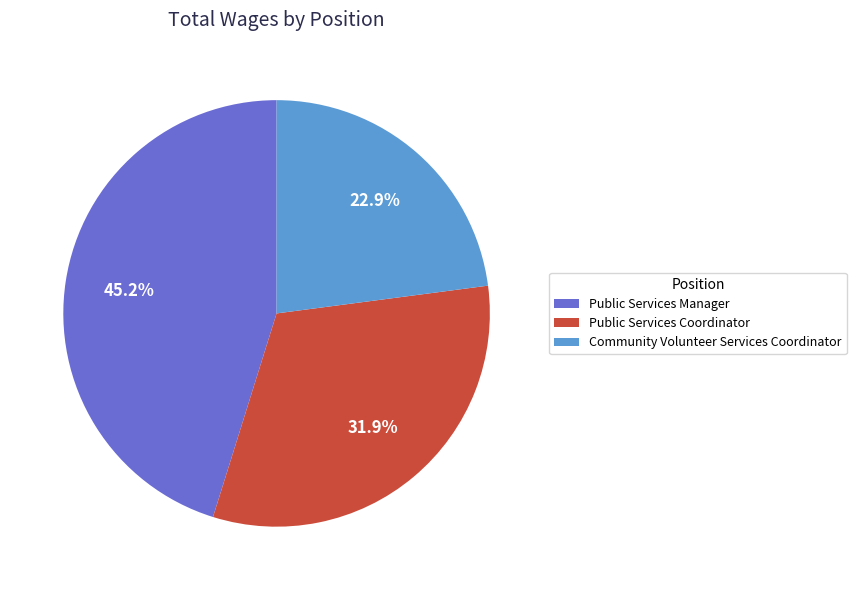

Is there a majority slice in this chart?

No